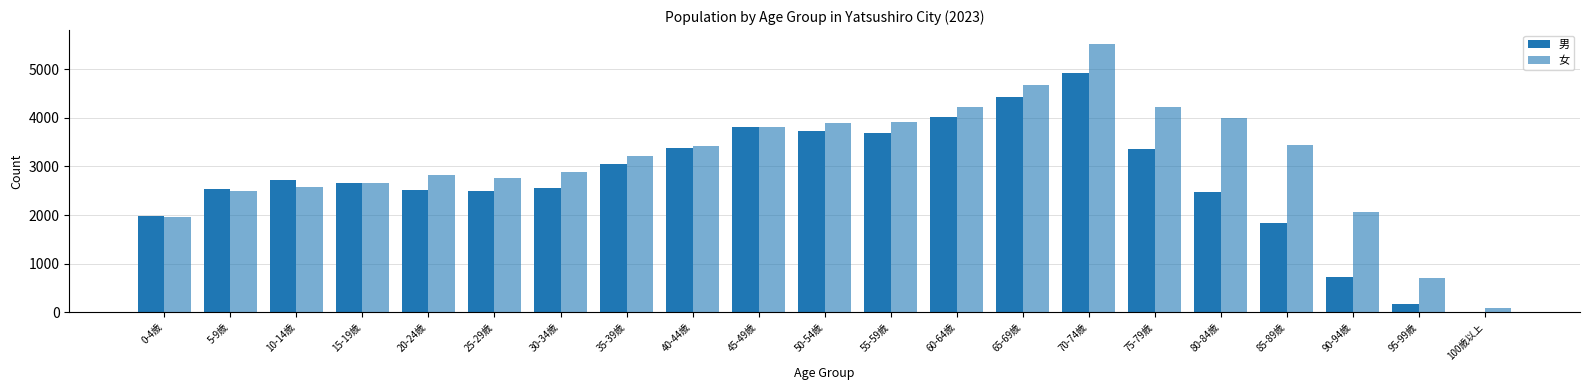

How many groups of bars are there?

21